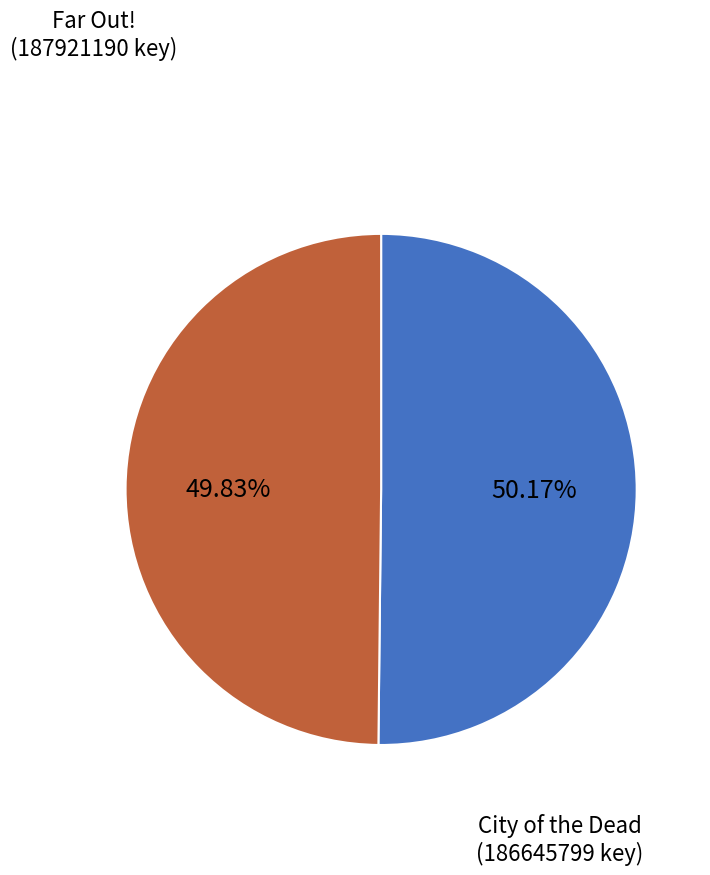

Is the sum of City of the Dead and Far Out! greater than half?

Yes